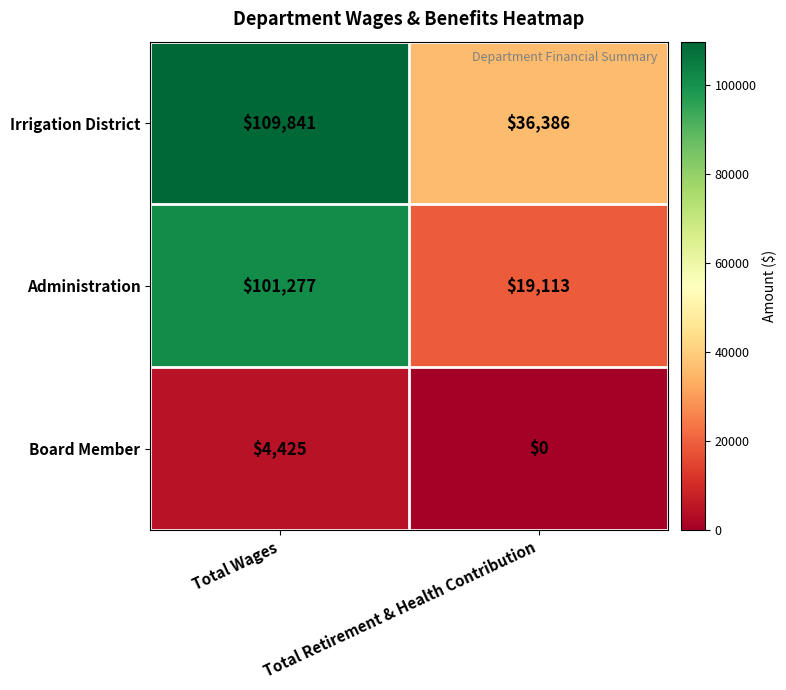

Which series changed the most between Total Wages and Total Retirement & Health Contribution?

Administration